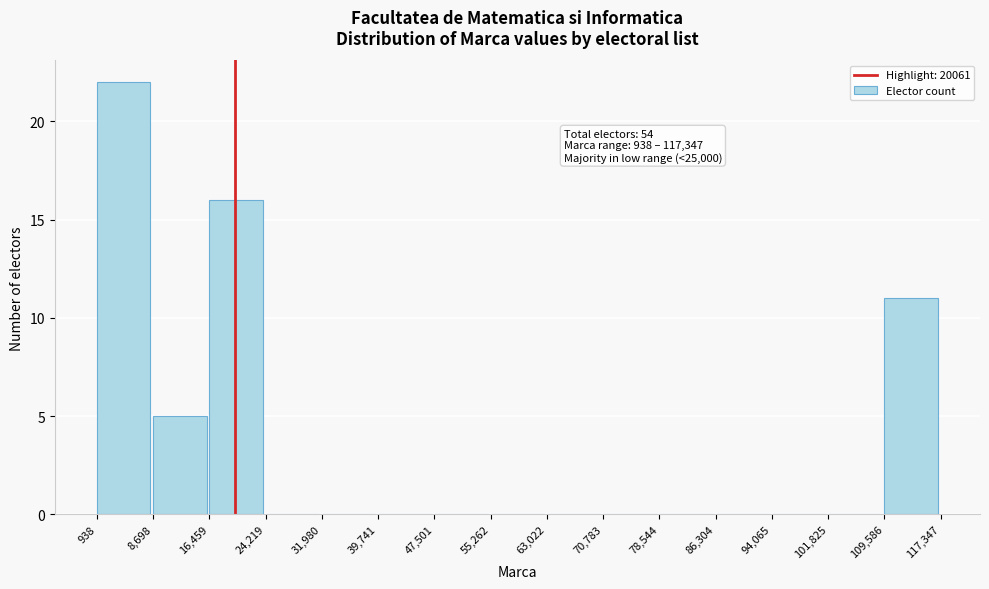

Which range on the x-axis has the tallest bar?

938 to 8,698